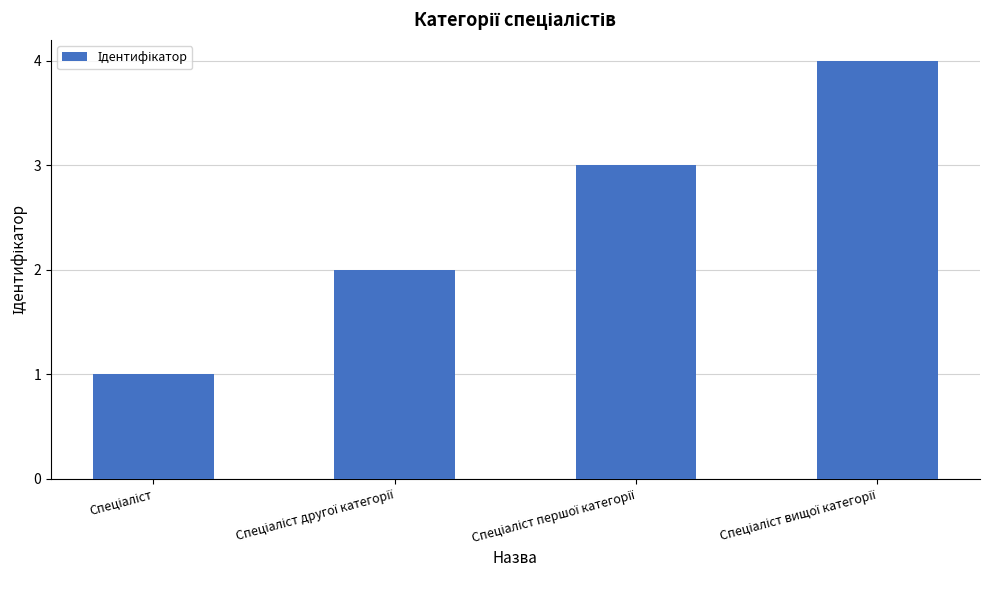

Reading right to left, list all the values displayed in this chart.

4	3	2	1